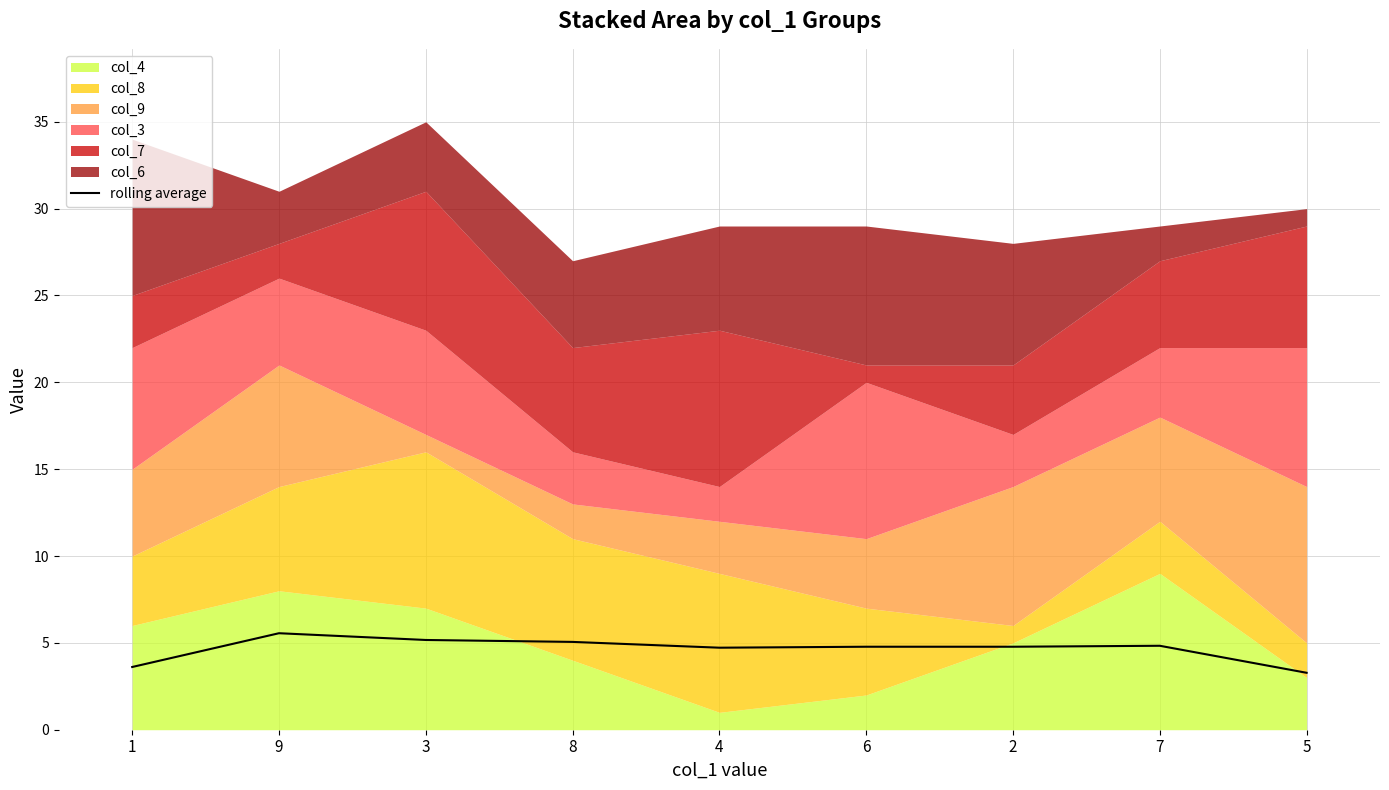

Is it true that the value at 1 is 3.6?

True